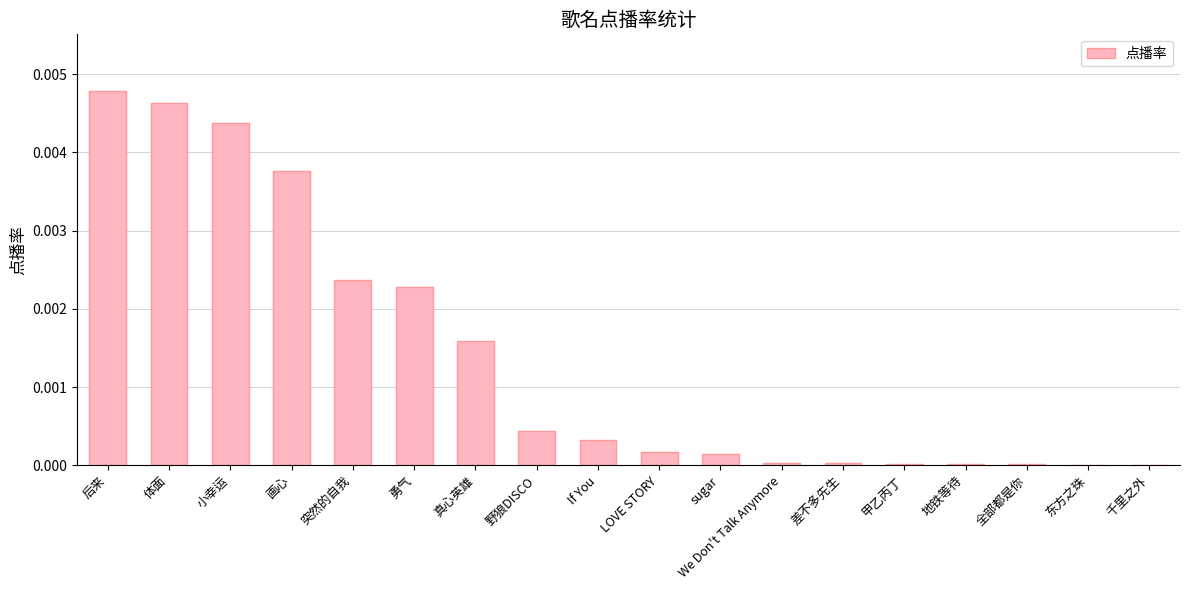

How many categories are shown in the chart?

18